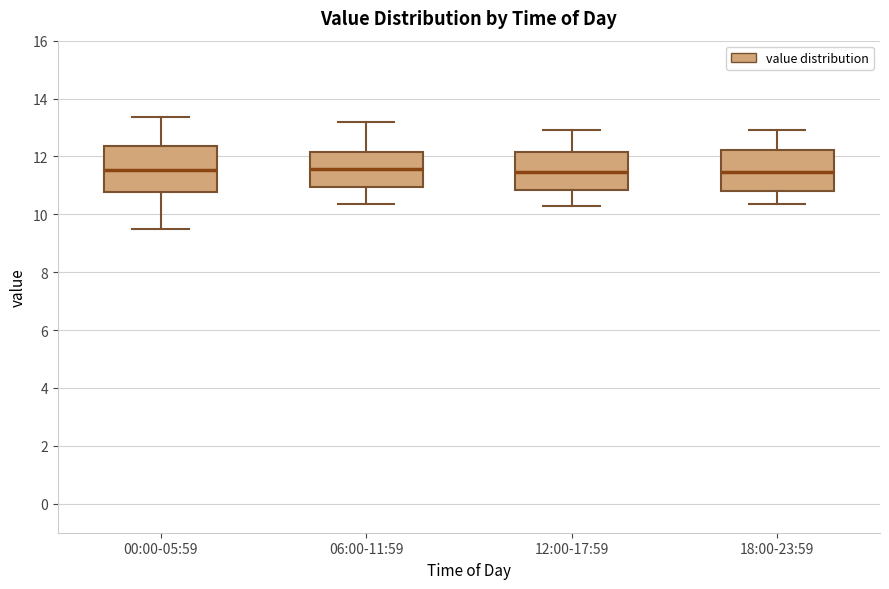

Reading left to right, transcribe this box plot: for each box, give where its median line is, the range the box spans, and where its two whiskers end, as read against the y-axis. The values are not printed on the chart, so give them approximately, as read against the axis.

00:00-05:59: median 11.6, box 10.8 to 12.4, whiskers 9.4 to 13.4
06:00-11:59: median 11.6, box 11.0 to 12.2, whiskers 10.4 to 13.2
12:00-17:59: median 11.4, box 10.8 to 12.2, whiskers 10.4 to 13.0
18:00-23:59: median 11.4, box 10.8 to 12.2, whiskers 10.4 to 13.0